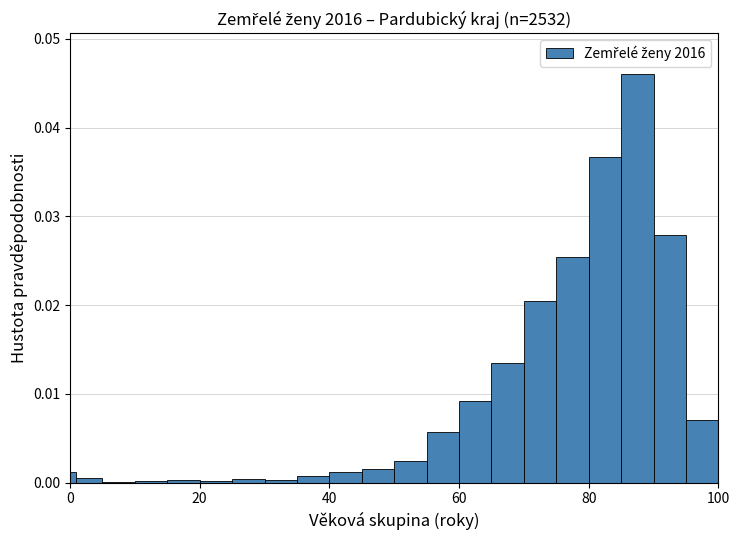

Around what value on the x-axis is the tallest bar? Give the approximate position of its centre, as read against the axis.

88